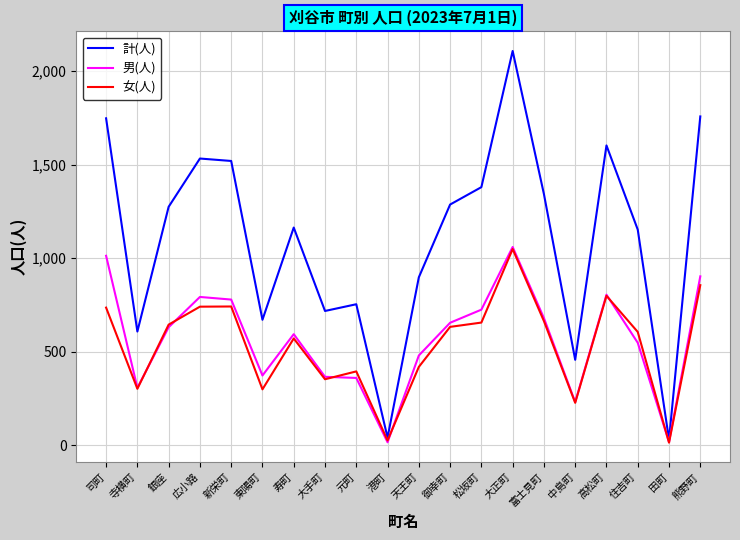

What is the total value across all series at 松坂町?

2758